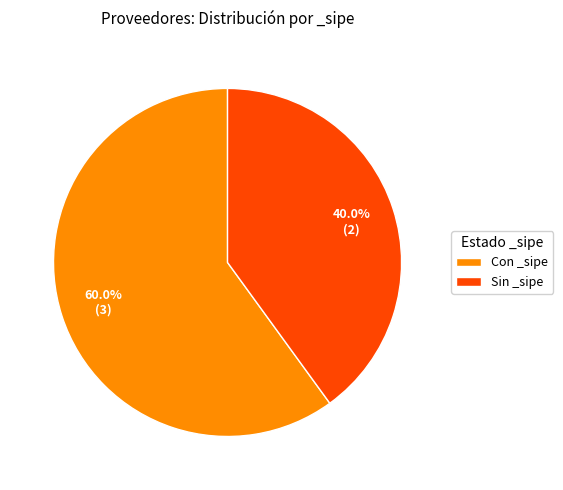

How much of the chart is everything except Con _sipe?

40.0%